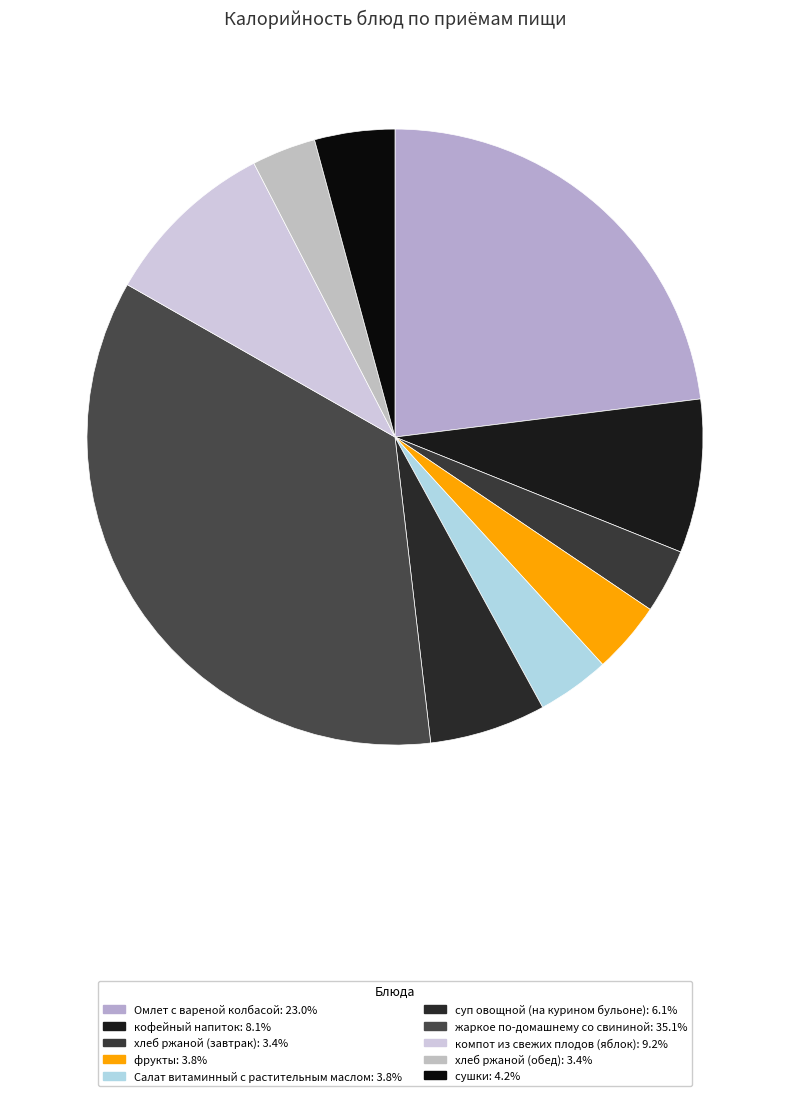

Rank the categories by value from highest to lowest.

жаркое по-домашнему со свининой, Омлет с вареной колбасой, компот из свежих плодов (яблок), кофейный напиток, суп овощной (на курином бульоне), сушки, Салат витаминный с растительным маслом, фрукты, хлеб ржаной (завтрак), хлеб ржаной (обед)